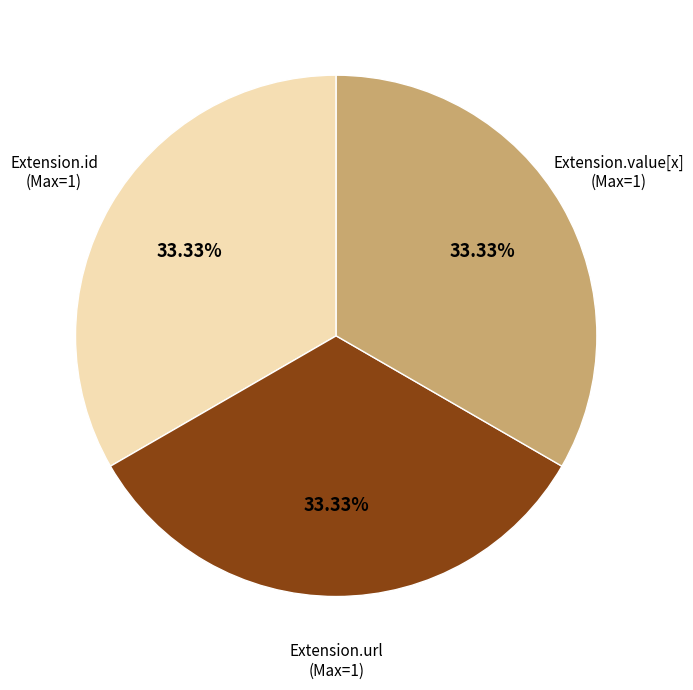

Is there a majority slice in this chart?

No